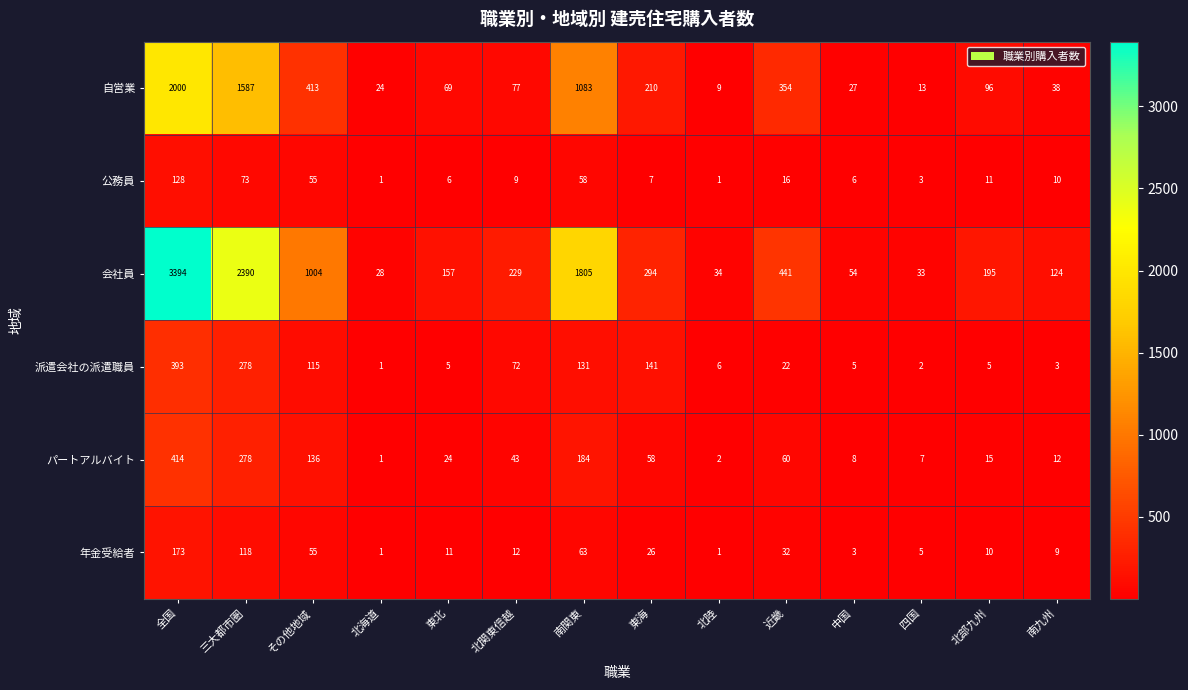

At which category is the sum across all series the highest?

全国